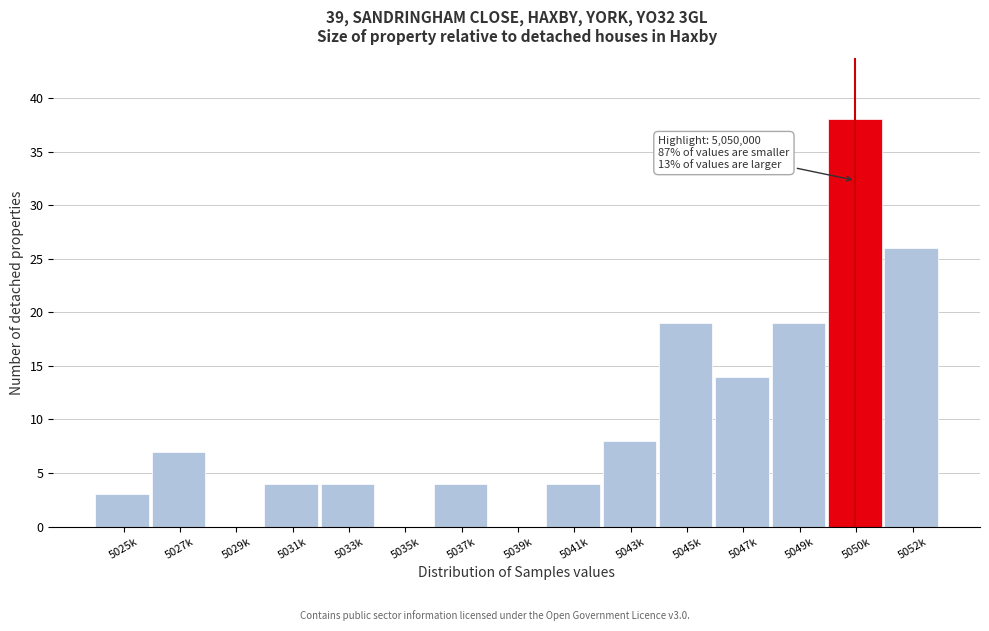

Reading left to right, what are all the values shown in this chart?

5025k=3	5027k=7	5029k=0	5031k=4	5033k=4	5035k=0	5037k=4	5039k=0	5041k=4	5043k=8	5045k=19	5047k=14	5049k=19	5050k=38	5052k=26